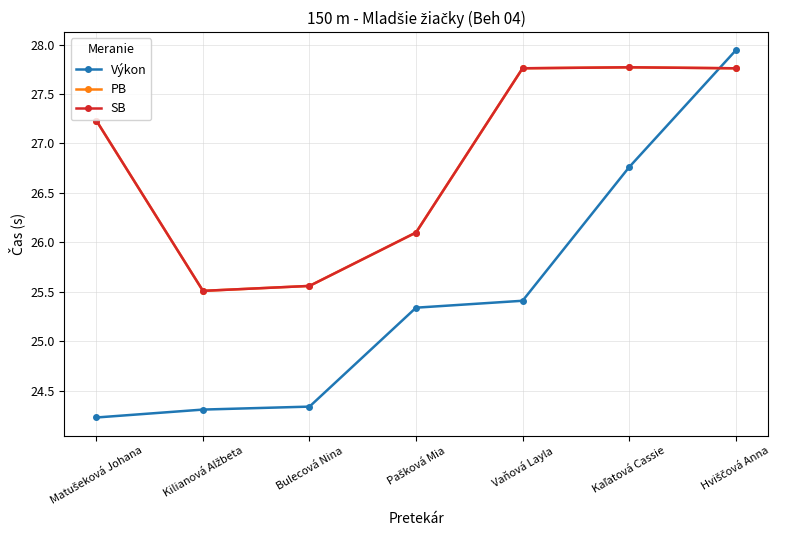

What is the average value of the PB series?

26.8